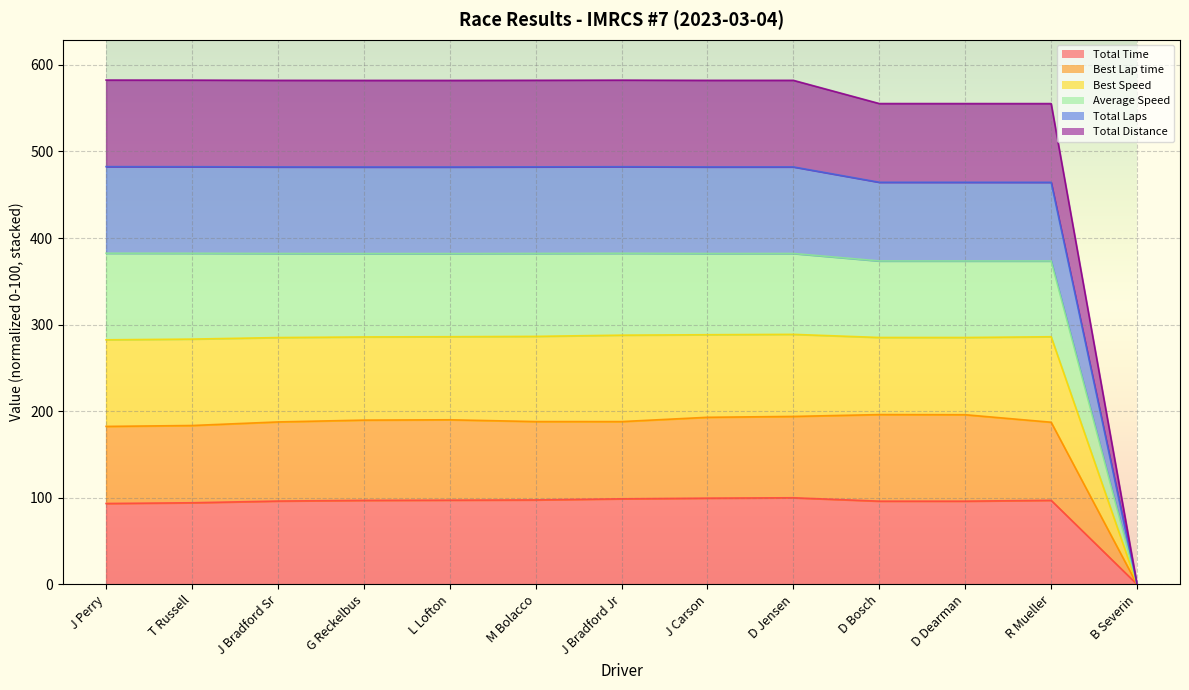

What is the label of the 6th point from the right?

J Carson